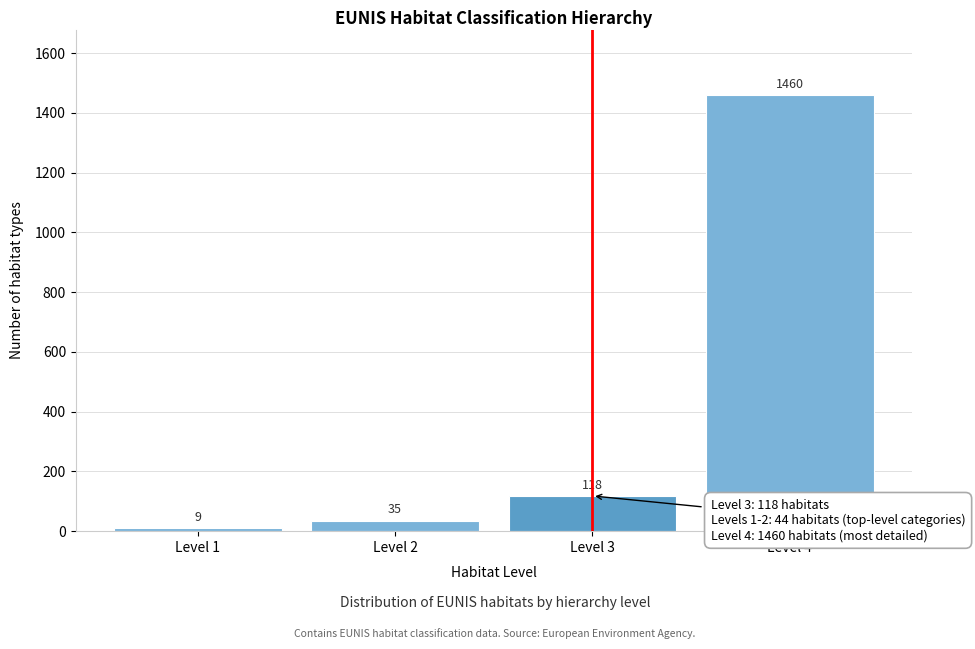

Reading left to right, transcribe all the data shown in this chart.

Level 1=9	Level 2=35	Level 3=118	Level 4=1460